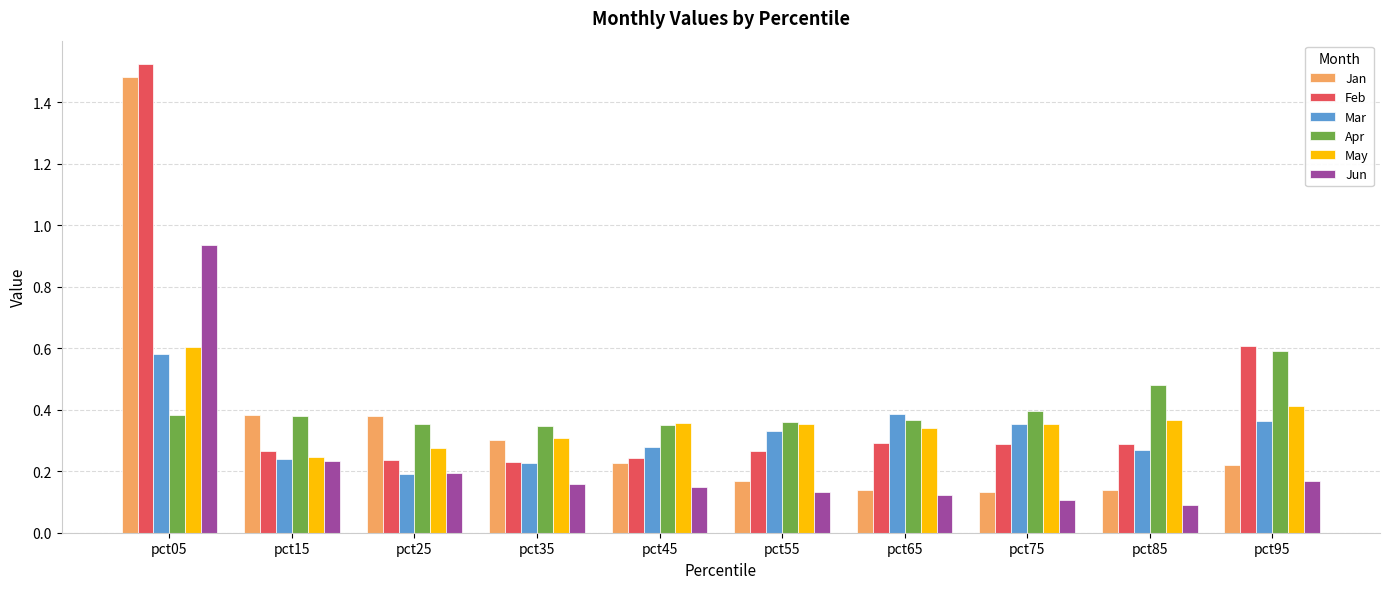

Which category has the highest value in the Jan series?

pct05